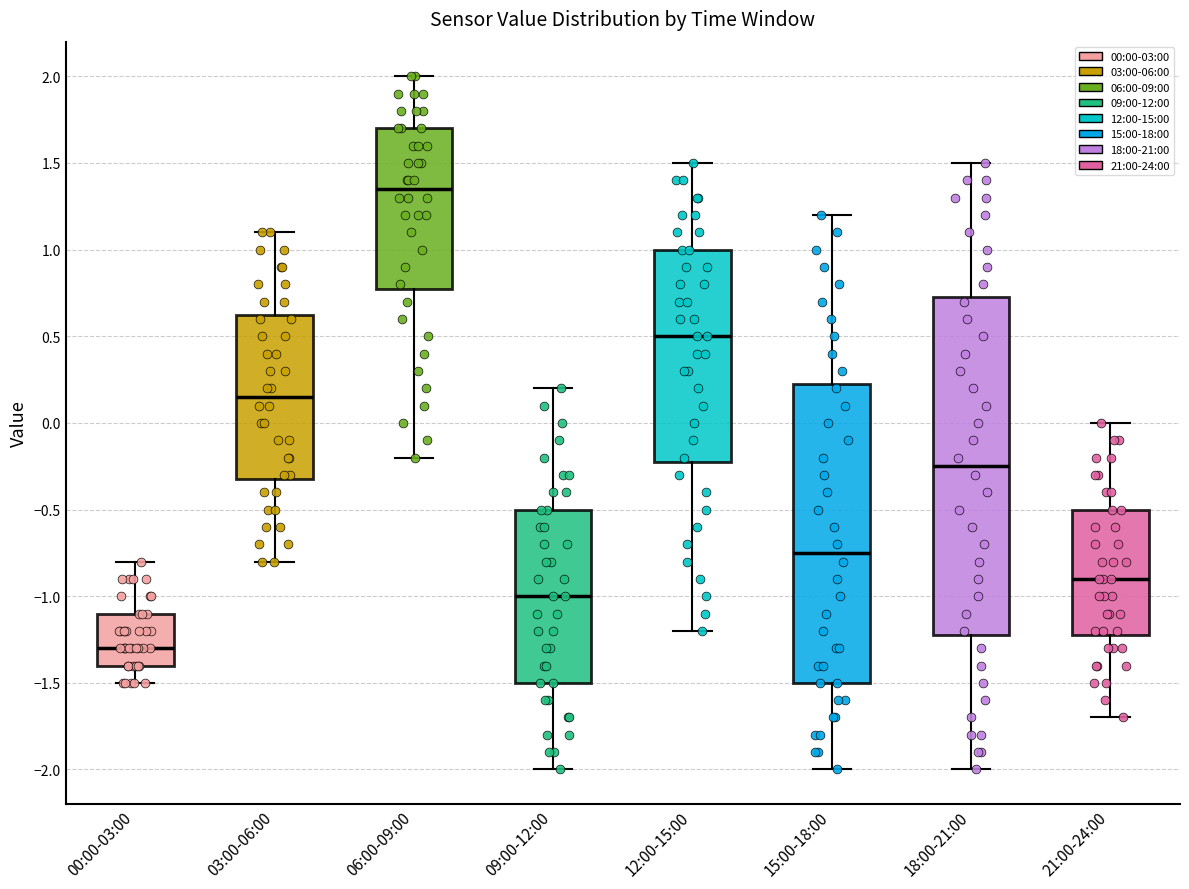

Reading left to right, transcribe this box plot: for each box, give where its median line is, the range the box spans, and where its two whiskers end, as read against the y-axis. The values are not printed on the chart, so give them approximately, as read against the axis.

00:00-03:00: median -1.30, box -1.40 to -1.10, whiskers -1.50 to -0.80
03:00-06:00: median 0.15, box -0.30 to 0.65, whiskers -0.80 to 1.10
06:00-09:00: median 1.35, box 0.80 to 1.70, whiskers -0.20 to 2.00
09:00-12:00: median -1.00, box -1.50 to -0.50, whiskers -2.00 to 0.20
12:00-15:00: median 0.50, box -0.20 to 1.00, whiskers -1.20 to 1.50
15:00-18:00: median -0.75, box -1.50 to 0.25, whiskers -2.00 to 1.20
18:00-21:00: median -0.25, box -1.20 to 0.75, whiskers -2.00 to 1.50
21:00-24:00: median -0.90, box -1.20 to -0.50, whiskers -1.70 to 0.00